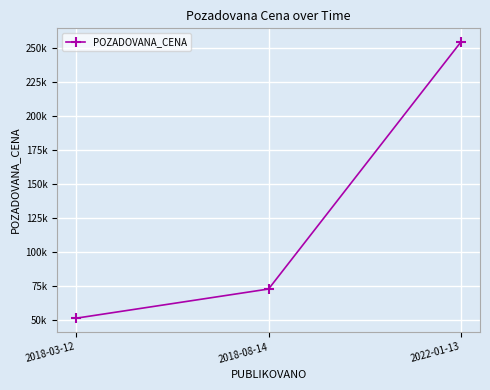

Does the chart have visible grid lines?

Yes